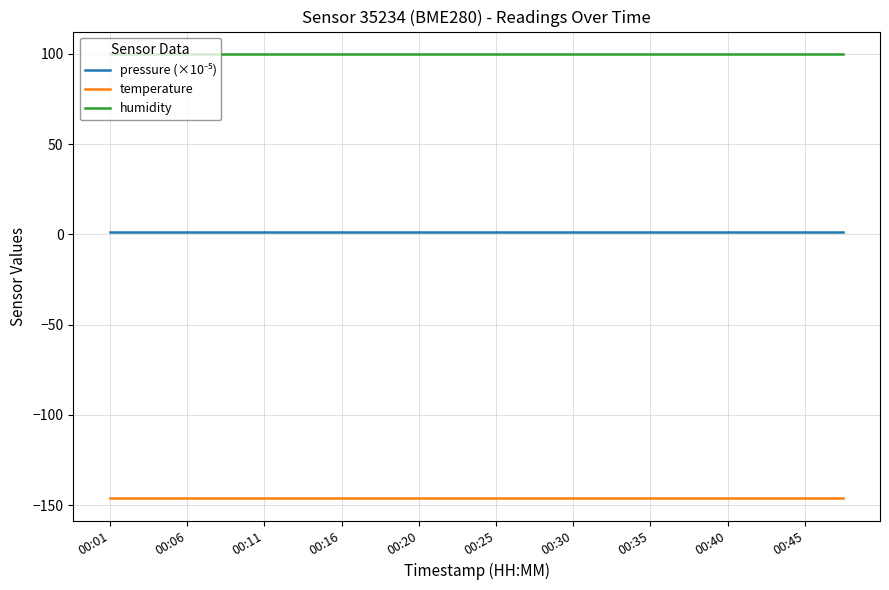

True or false: temperature and humidity cross at least once.

False